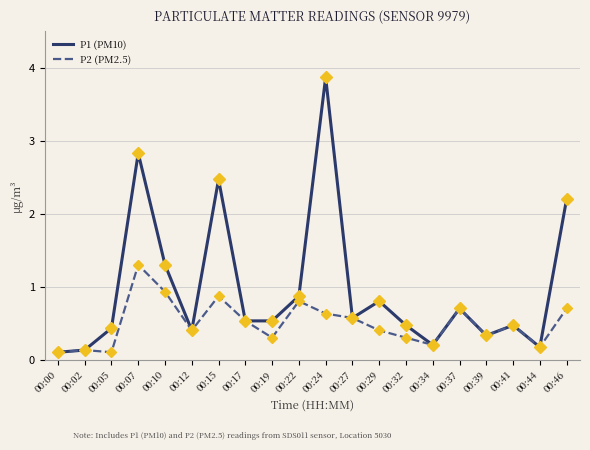

Which series changed the most between 00:05 and 00:24?

P1 (PM10)